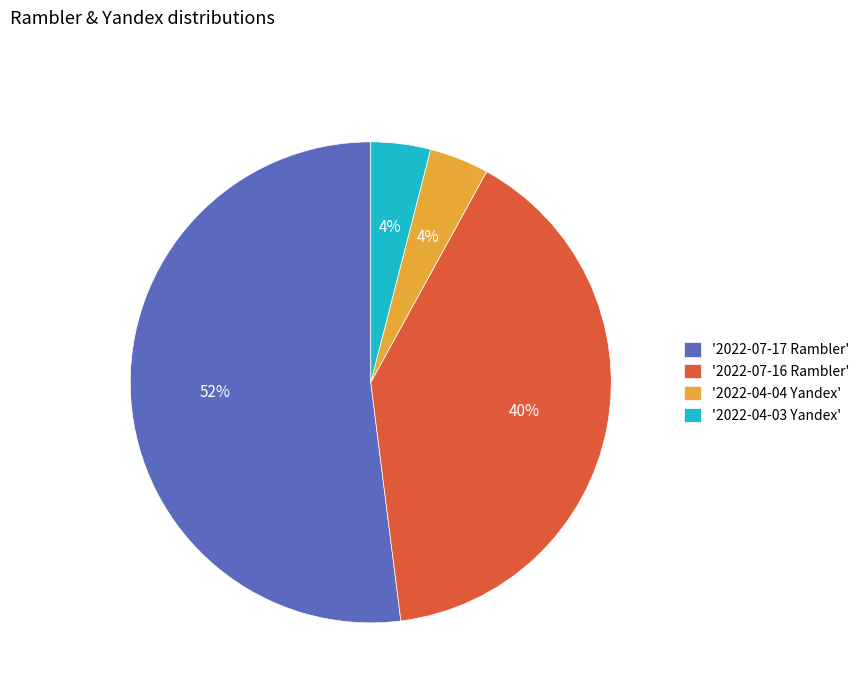

True or false: '2022-07-17 Rambler' accounts for 64% of the total.

False